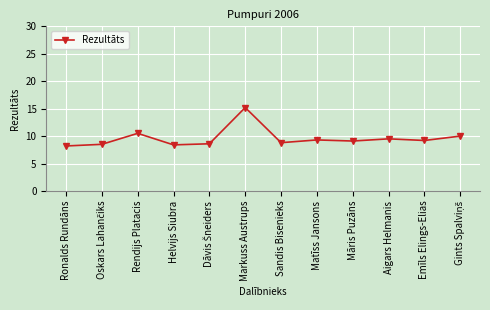

What is the difference between the maximum and minimum values?

7.0